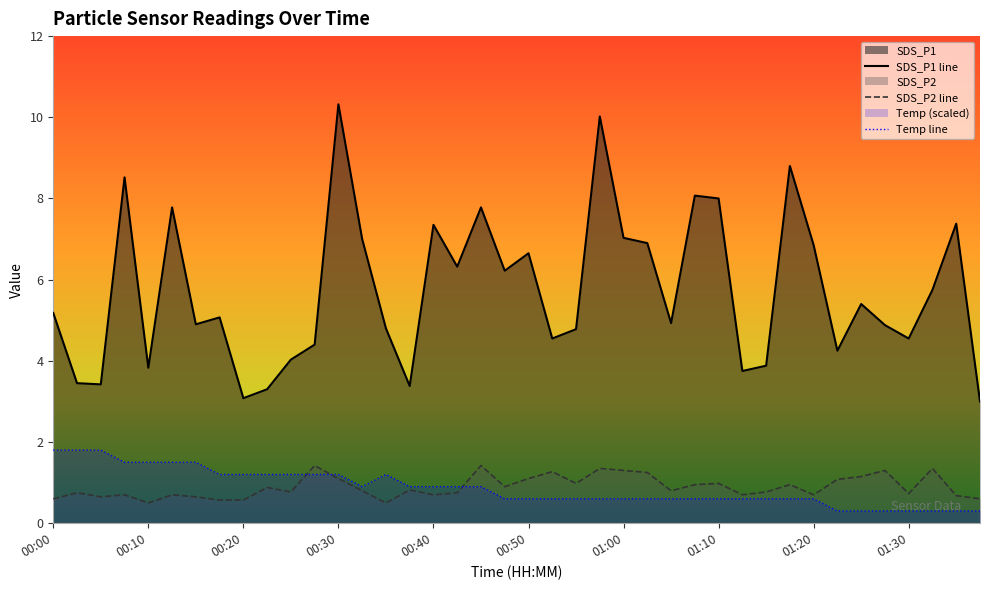

Rank the series at 00:50 from lowest to highest value.

Temp line, SDS_P2 line, SDS_P1 line